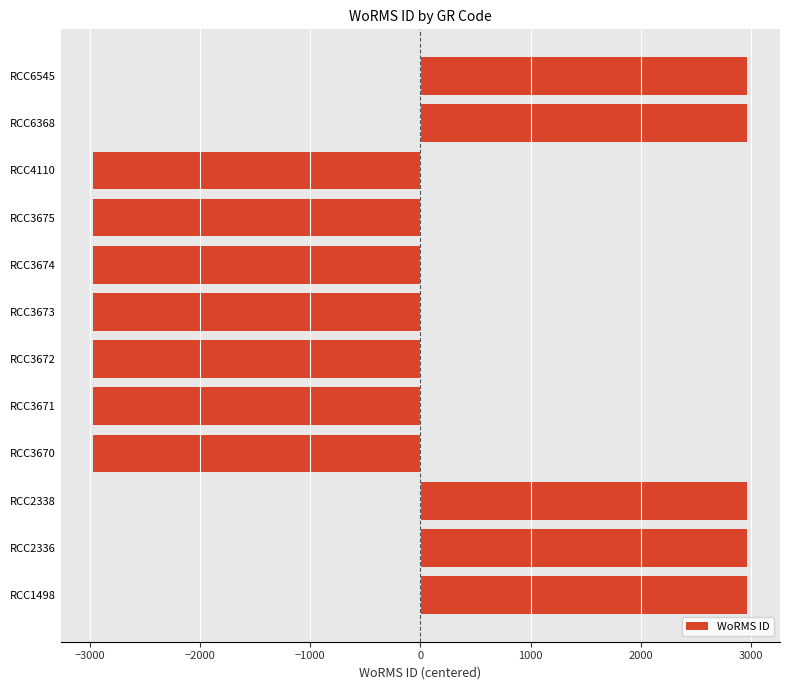

What is the sum of all values?

-5937.0